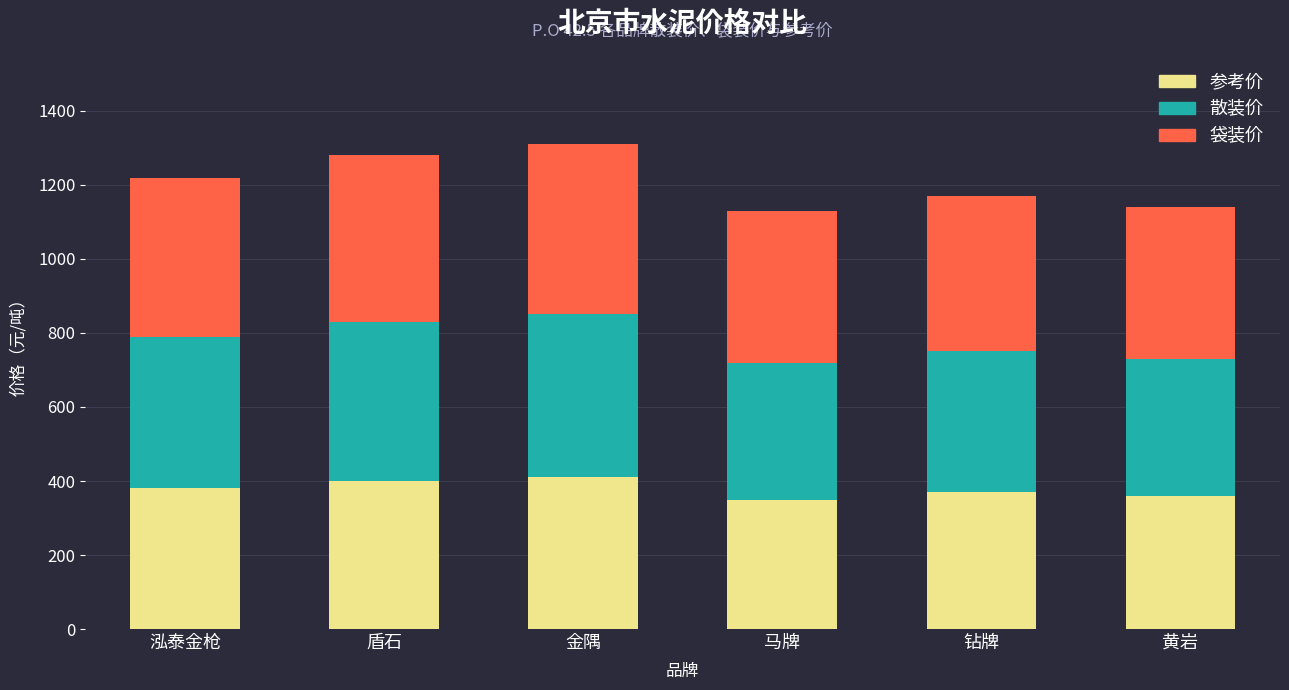

True or false: 参考价 has a value of 360 at 黄岩.

True